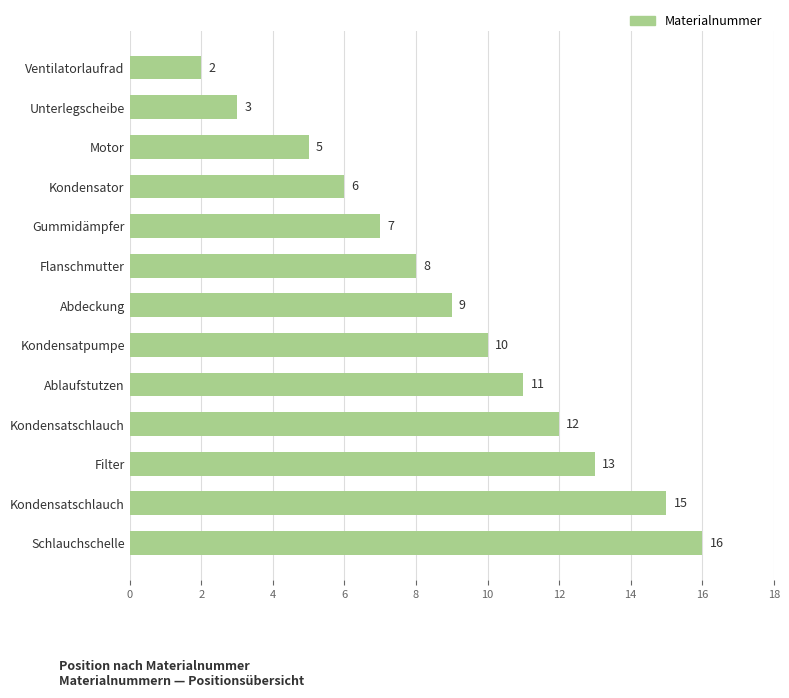

How many bars are there in total?

13